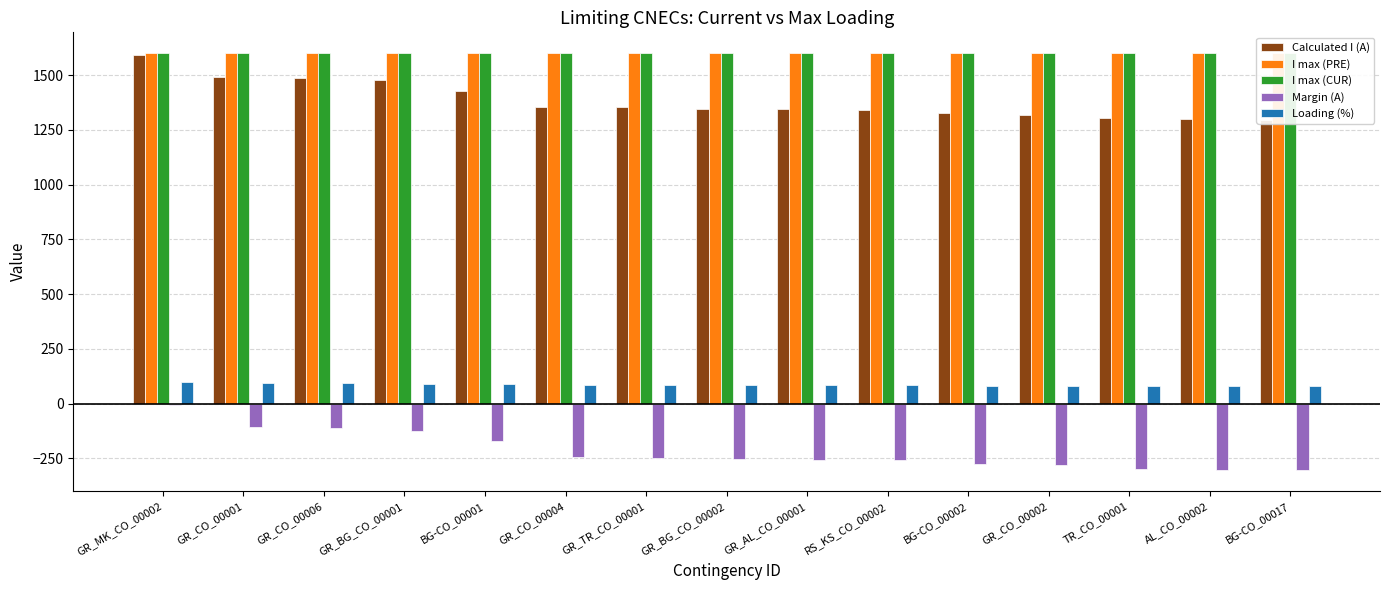

Rank the series at BG-CO_00001 from lowest to highest value.

Margin (A), Loading (%), Calculated I (A), I max (PRE), I max (CUR)